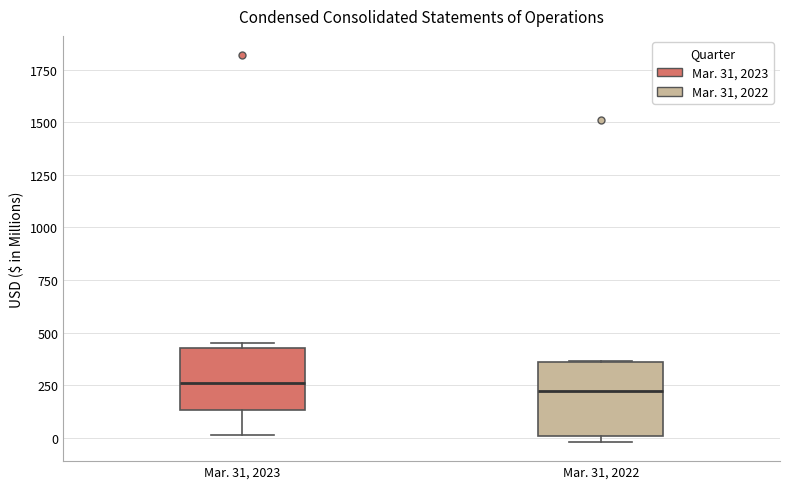

Which box is the tallest, from its lower edge to its upper edge?

Mar. 31, 2022